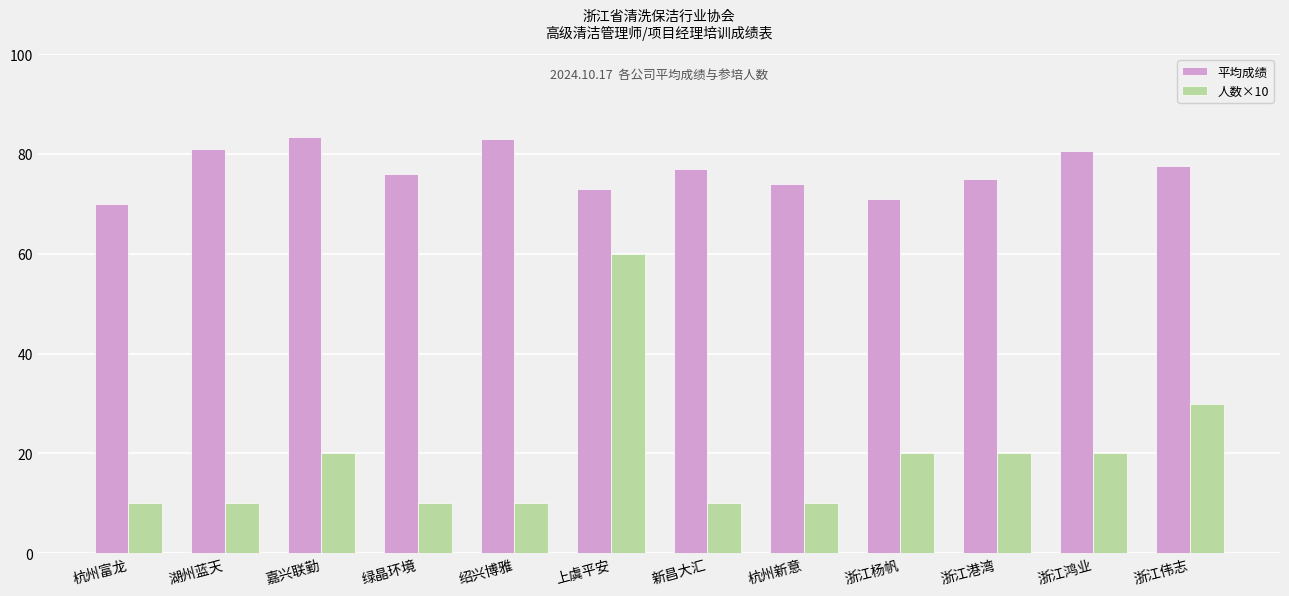

At which category is the sum across all series the highest?

上虞平安